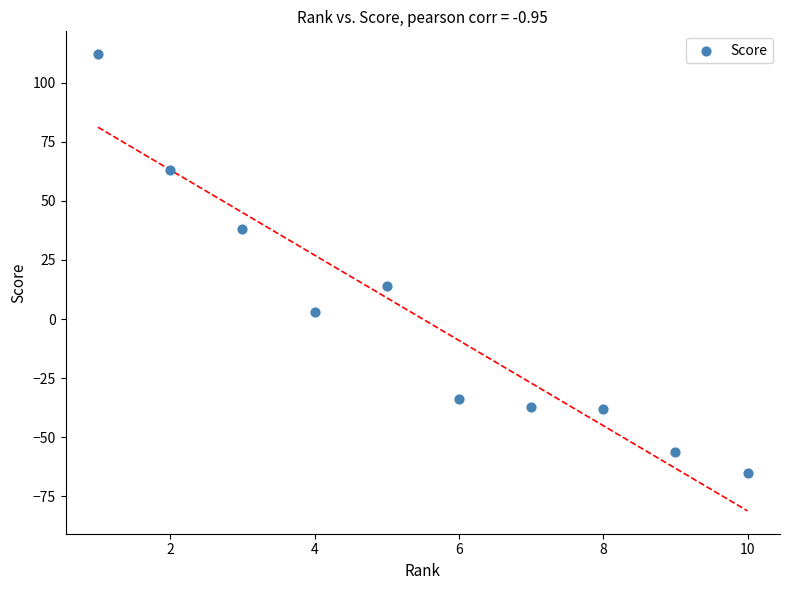

What is the range of X values (max minus min)?

9